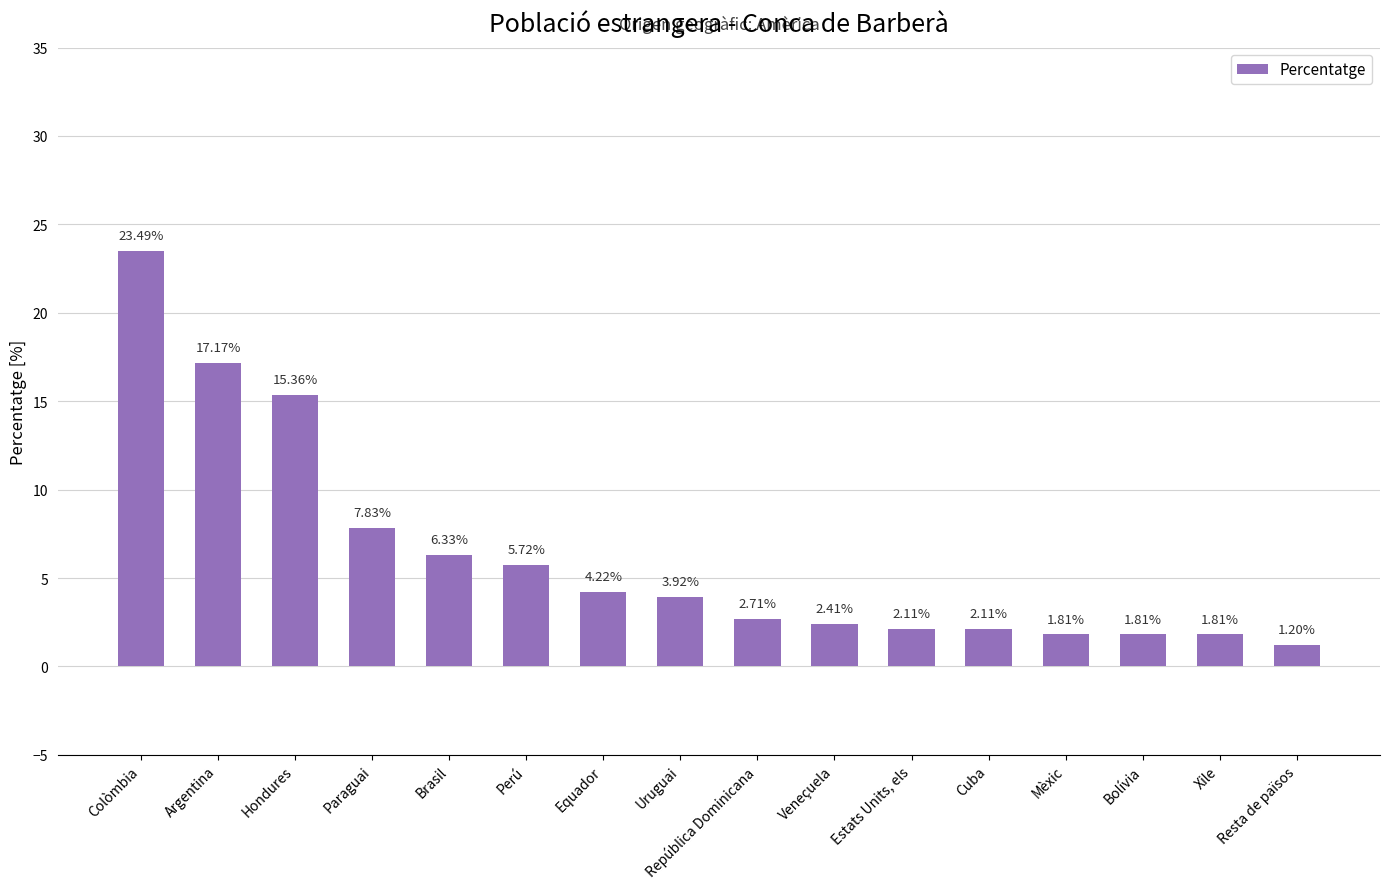

How many bars are there in total?

16